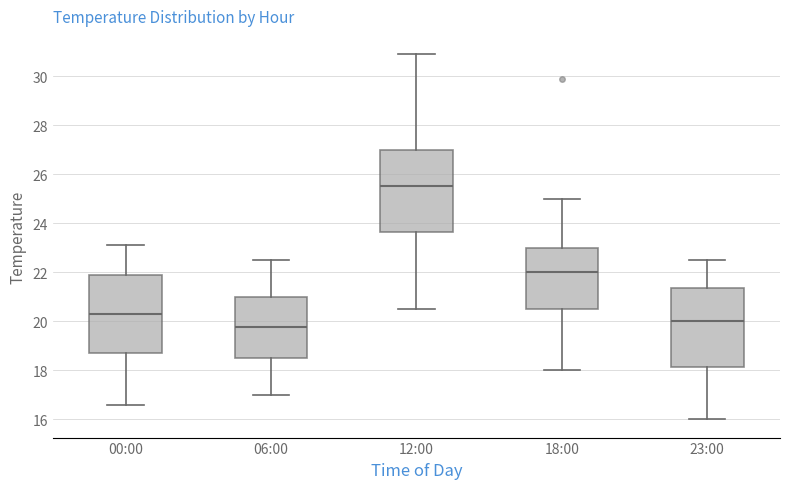

Reading left to right, transcribe this box plot: for each box, give where its median line is, the range the box spans, and where its two whiskers end, as read against the y-axis. The values are not printed on the chart, so give them approximately, as read against the axis.

00:00: median 20.4, box 18.8 to 22.0, whiskers 16.6 to 23.2
06:00: median 19.8, box 18.6 to 21.0, whiskers 17.0 to 22.6
12:00: median 25.6, box 23.6 to 27.0, whiskers 20.6 to 31.0
18:00: median 22.0, box 20.6 to 23.0, whiskers 18.0 to 25.0
23:00: median 20.0, box 18.2 to 21.4, whiskers 16.0 to 22.6